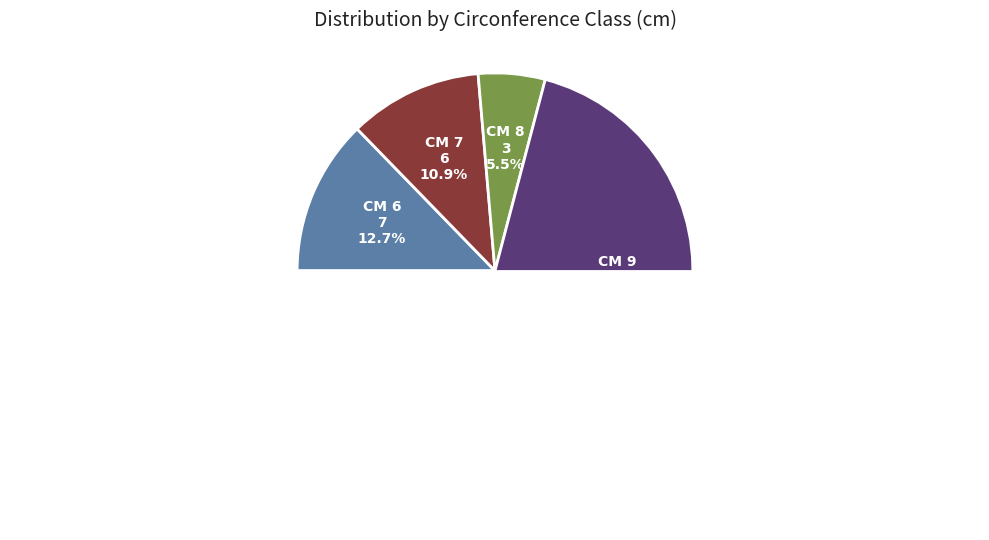

Which slice is the smallest?

8